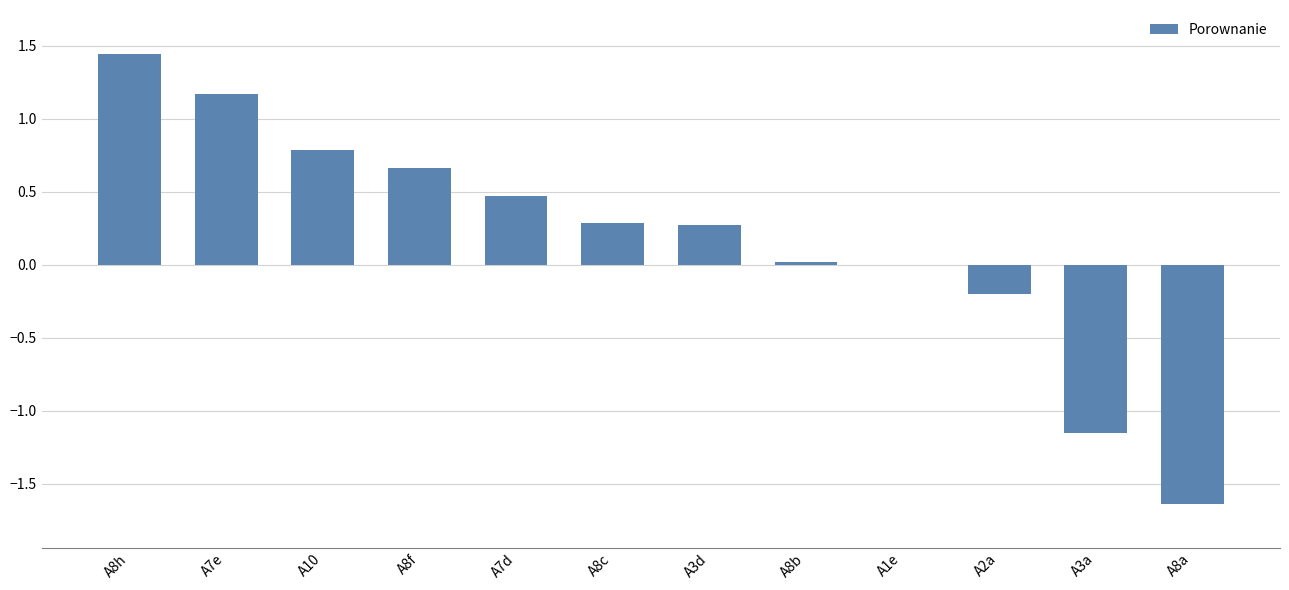

The value at A8h is 2.2. True or false?

False